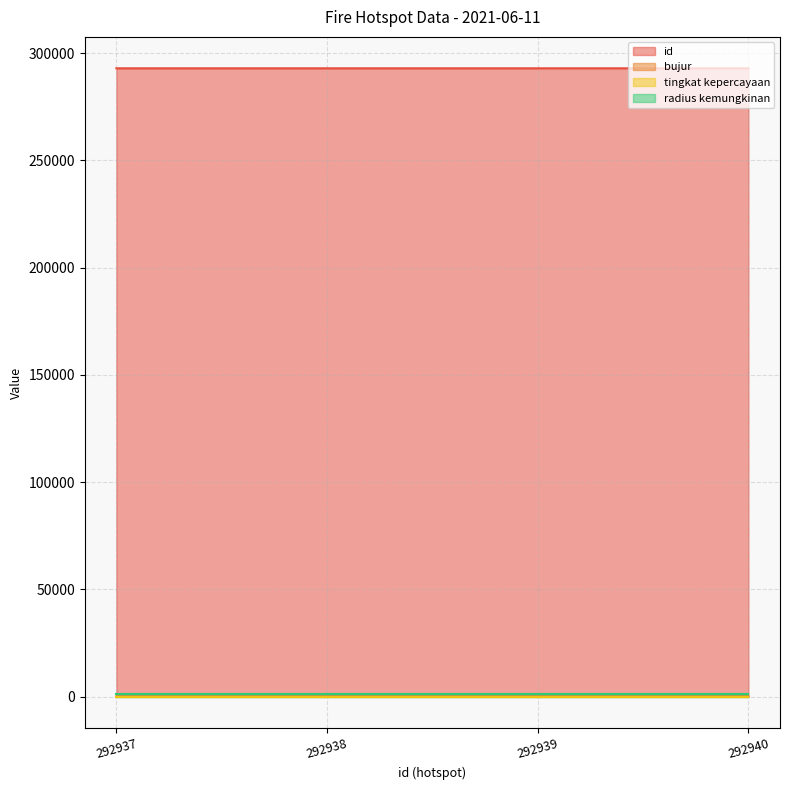

Which series has the largest total across all categories?

id